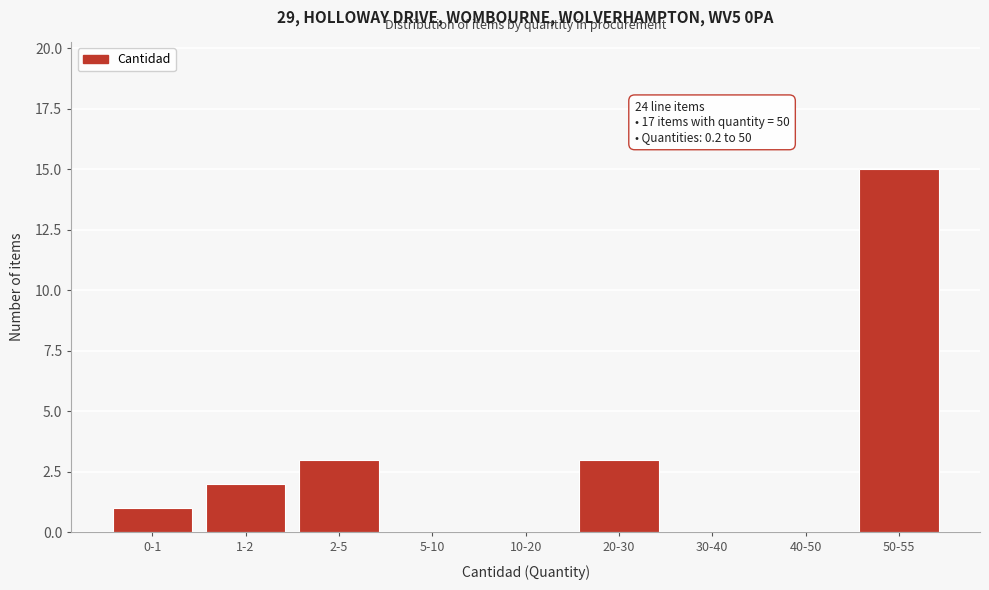

Reading left to right, list all the values displayed in this chart.

0-1=1	1-2=2	2-5=3	5-10=0	10-20=0	20-30=3	30-40=0	40-50=0	50-55=15